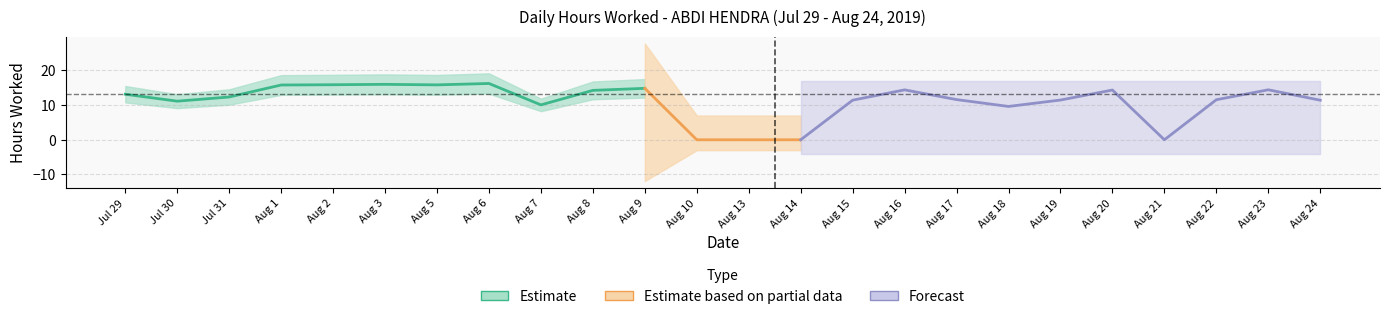

What is the label of the 20th point from the right?

2